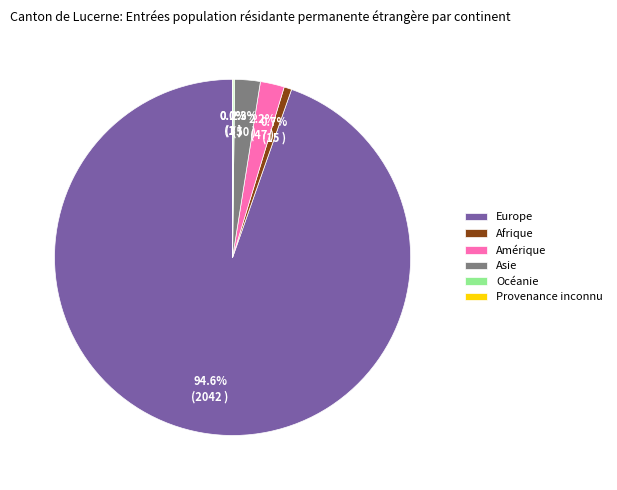

To the nearest percent, what is the combined percentage of Afrique and Asie?

3%